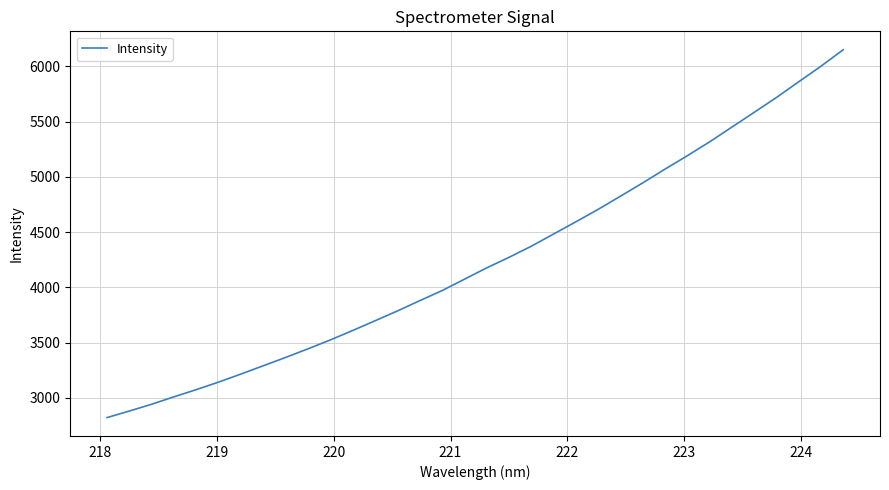

What is the minimum value shown in the chart?

2822.2